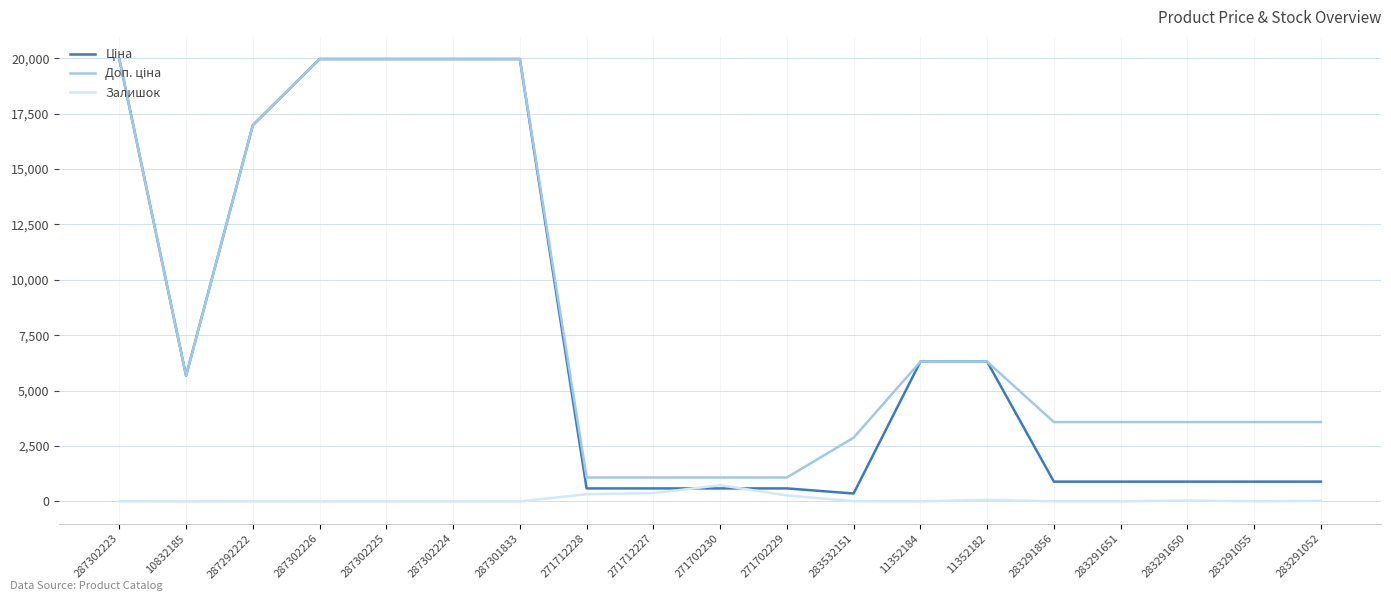

The value of Залишок at 287301833 is 0.0. True or false?

True